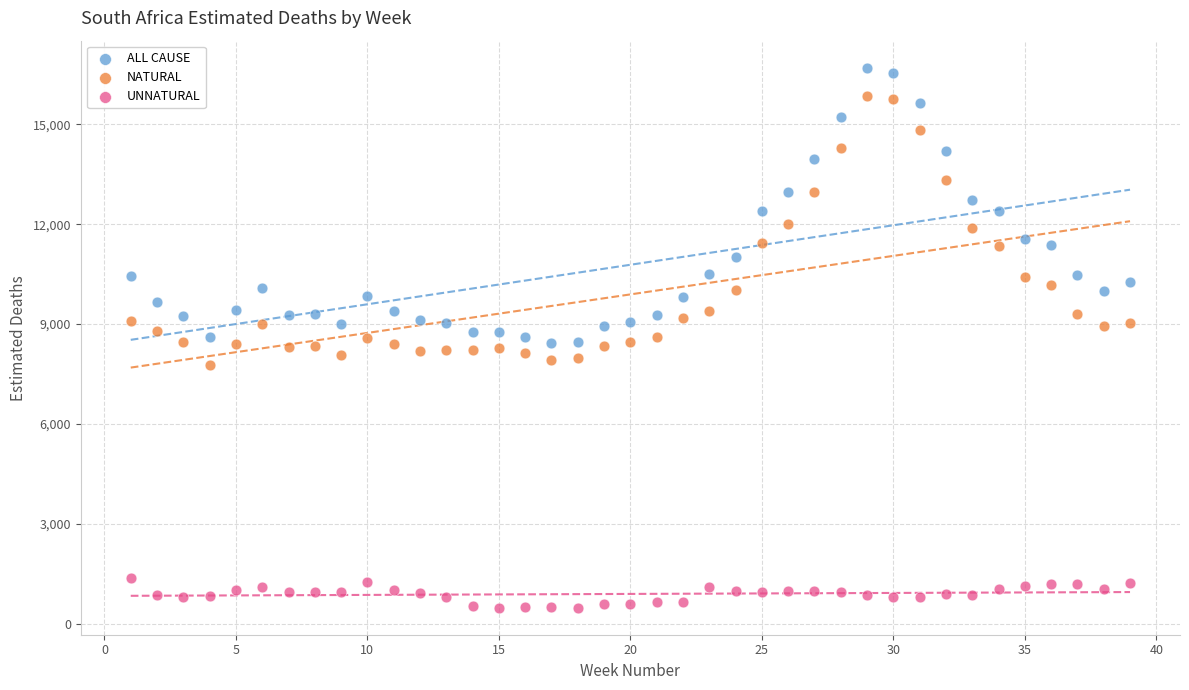

Which series contains the lowest Y value?

UNNATURAL